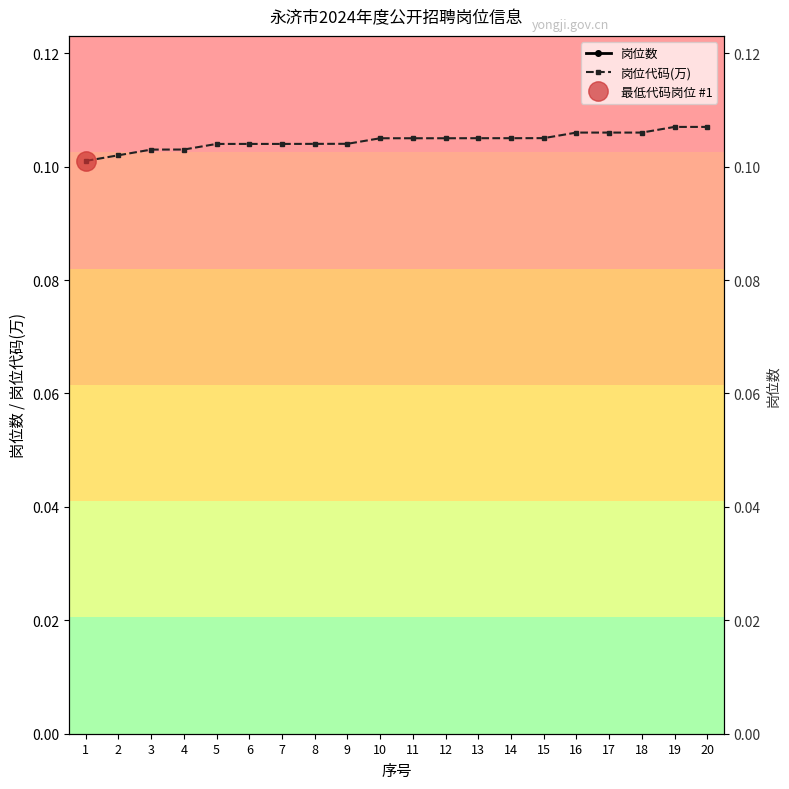

Reading right to left, extract all data points from this chart.

岗位数: 1.0	1.0	1.0	1.0	1.0	1.0	1.0	1.0	1.0	1.0	1.0	1.0	1.0	1.0	1.0	1.0	1.0	2.0	1.0	1.0
岗位代码(万): 0.1	0.1	0.1	0.1	0.1	0.1	0.1	0.1	0.1	0.1	0.1	0.1	0.1	0.1	0.1	0.1	0.1	0.1	0.1	0.1